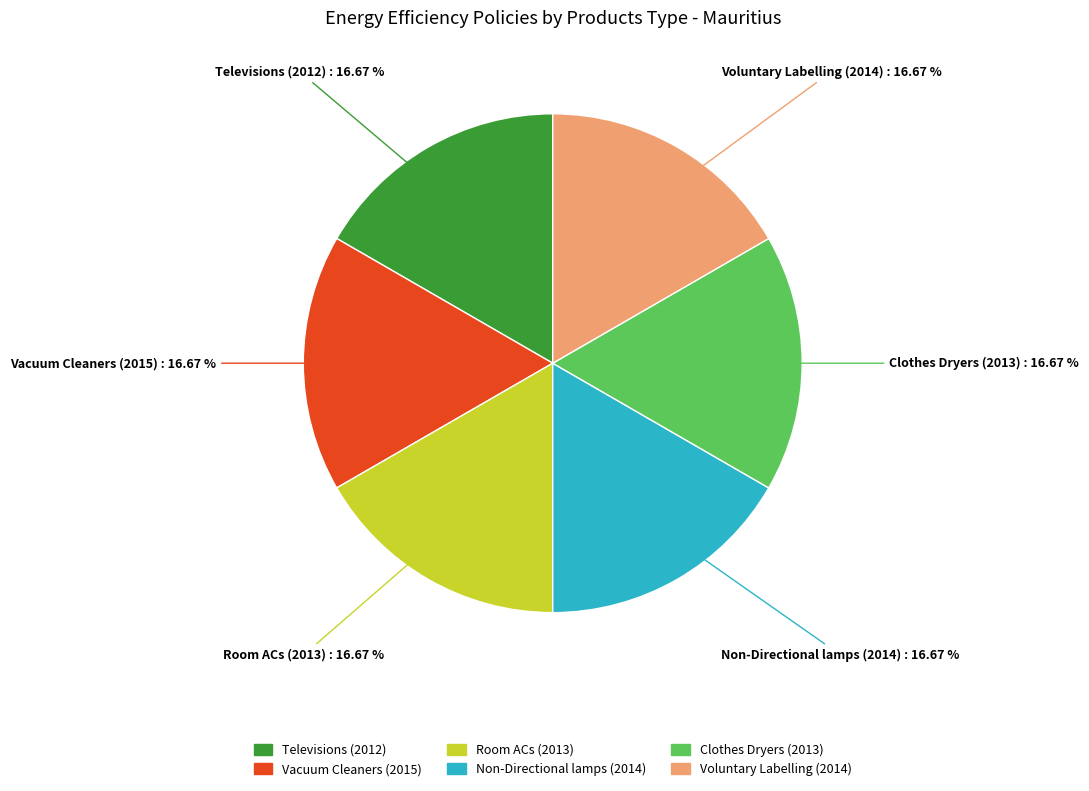

Is it true that Room ACs (2013) is 11% of the pie?

False